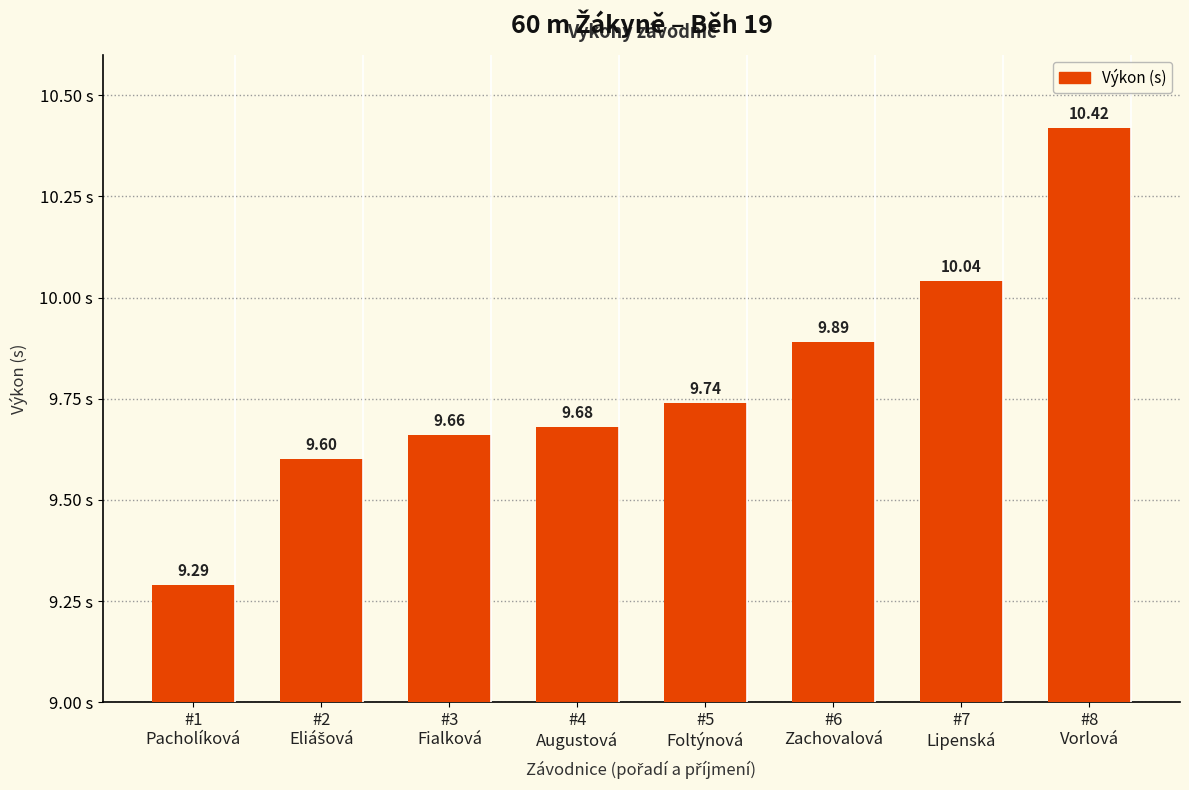

Which category has the highest value across all series?

#8
Vorlová